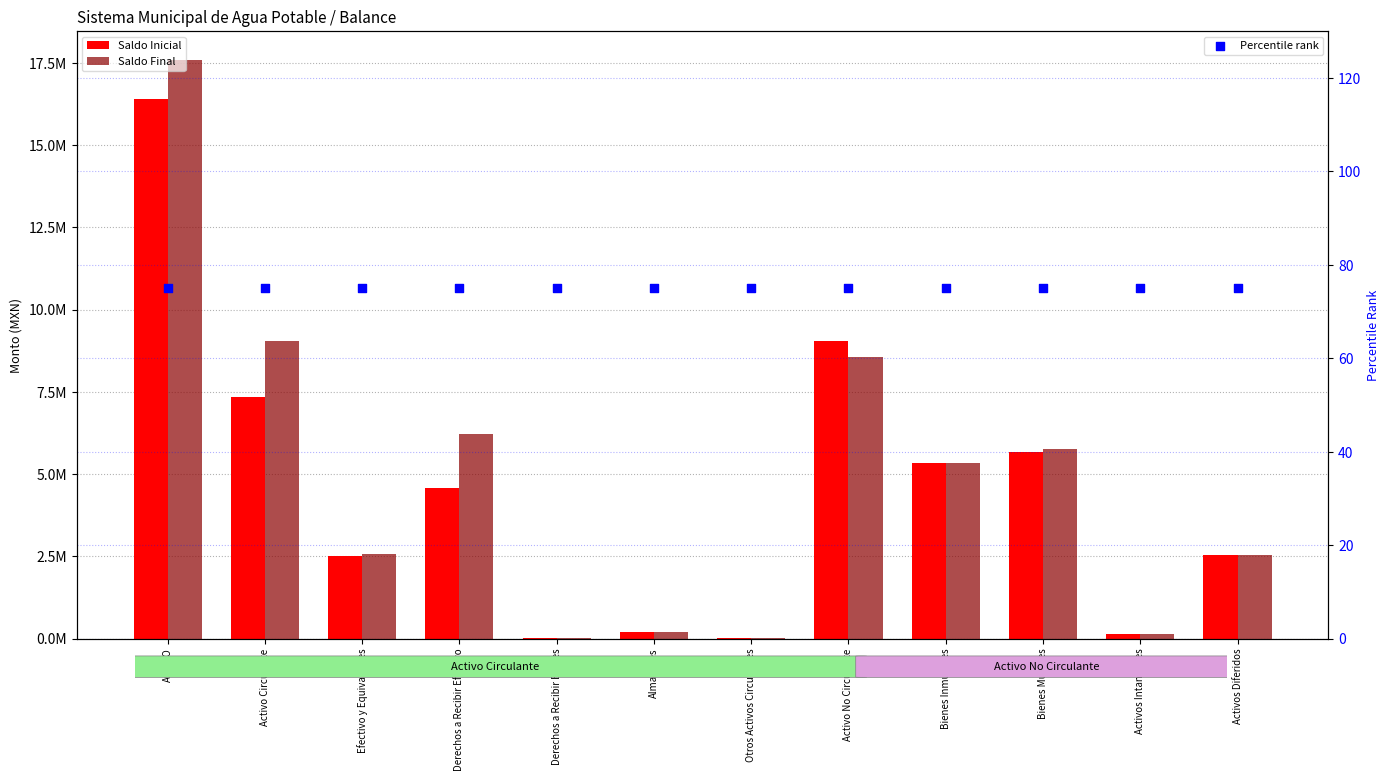

Is the value of Saldo Inicial at Activo Circulante greater than the value of Percentile rank at Bienes Muebles?

Yes